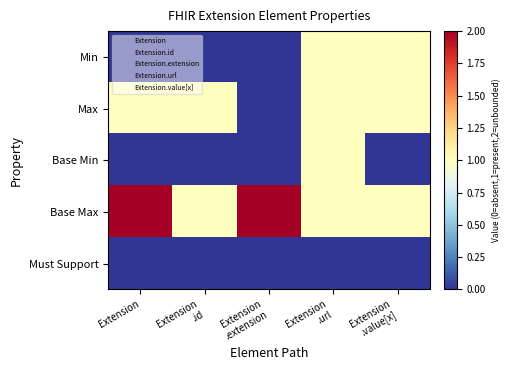

At how many categories does at least one series exceed 0?

5